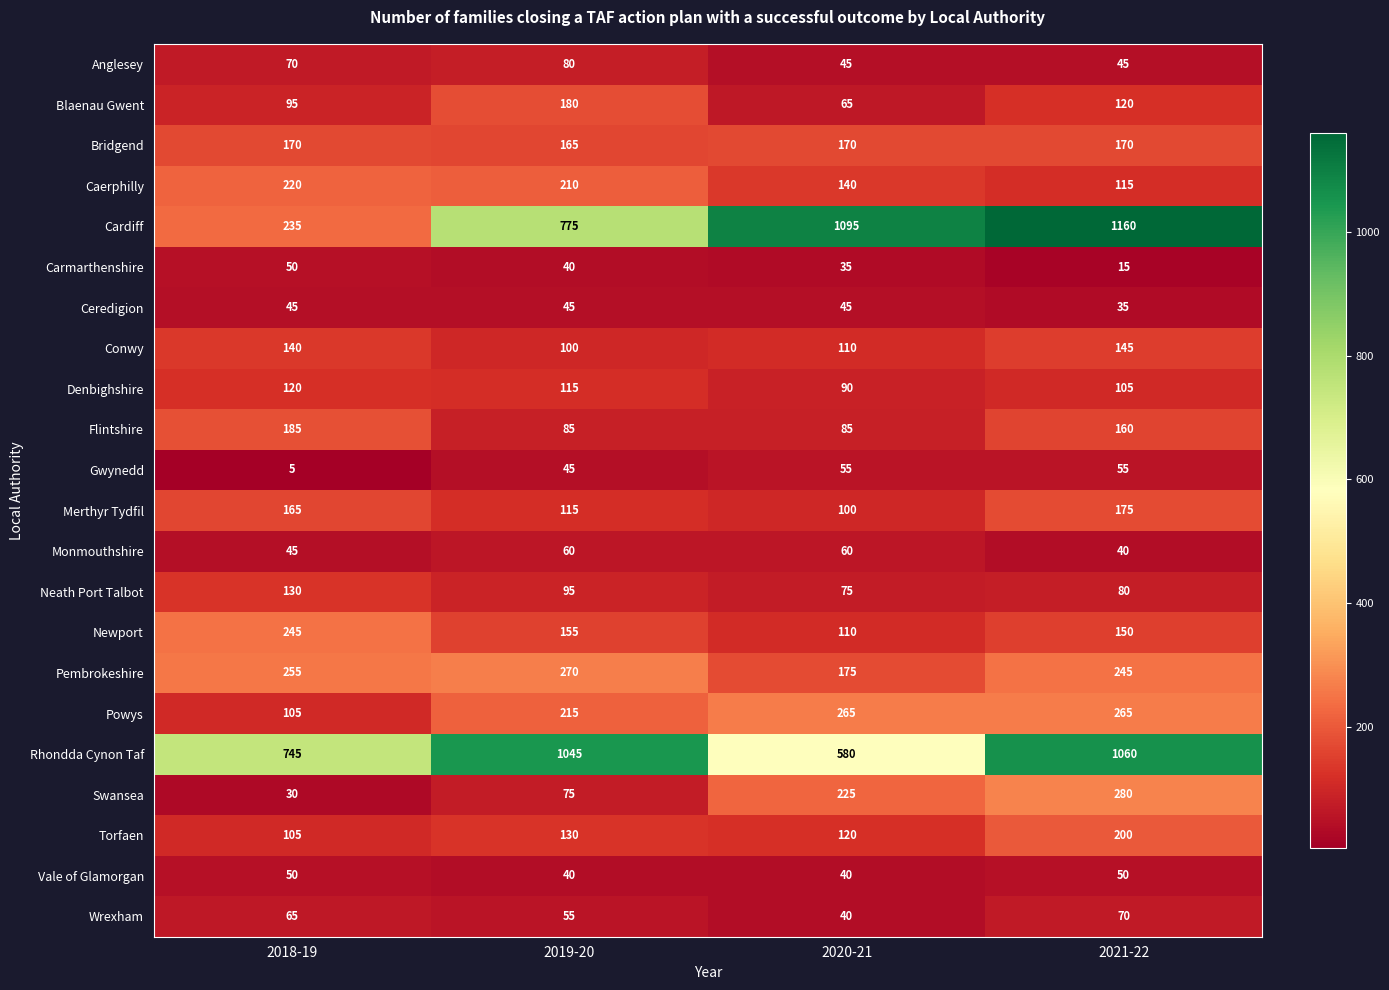

What is the total value across all series at 2018-19?

3275